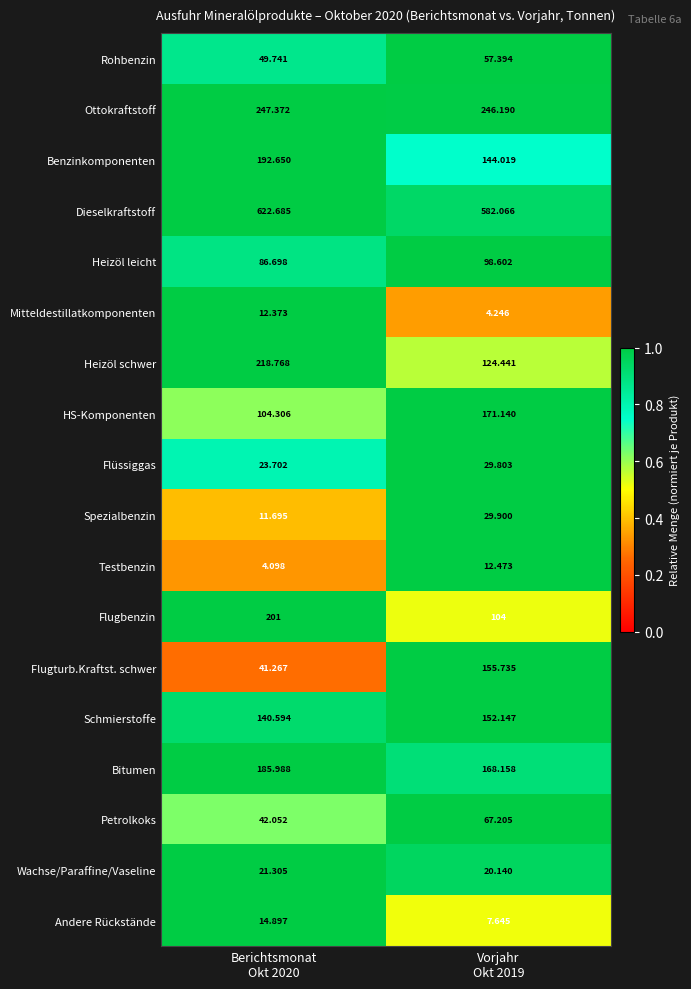

What is the spread (max minus min) of values at Berichtsmonat
Okt 2020?

618.6